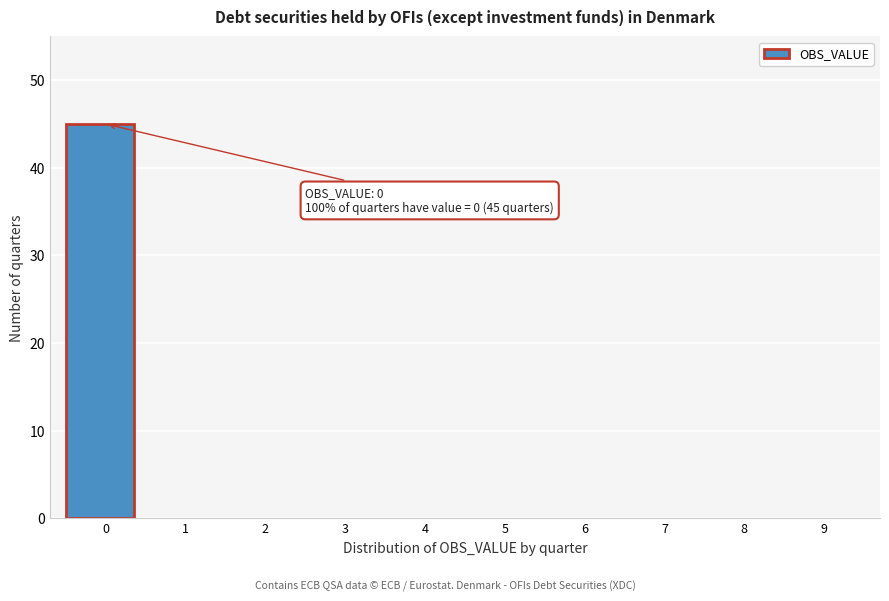

Reading right to left, list all the values displayed in this chart.

9=0	8=0	7=0	6=0	5=0	4=0	3=0	2=0	1=0	0=45